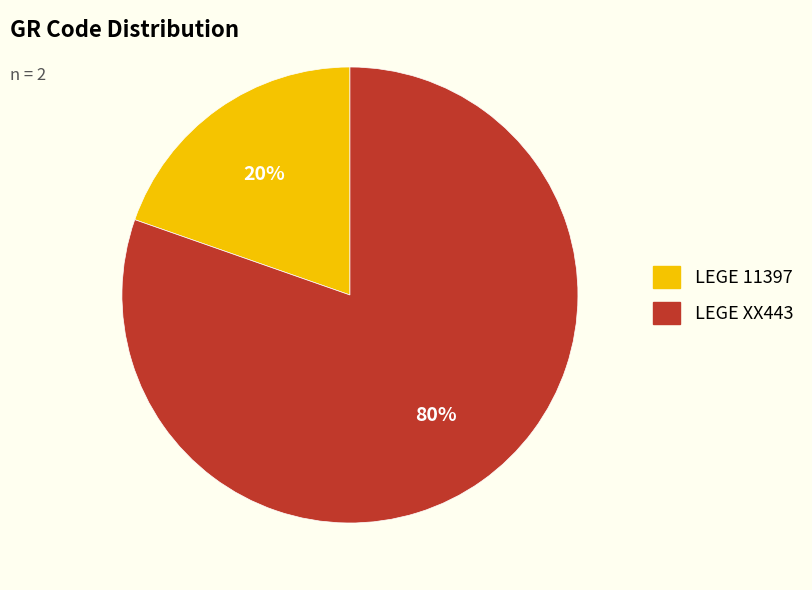

Between LEGE XX443 and LEGE 11397, which is larger?

LEGE XX443